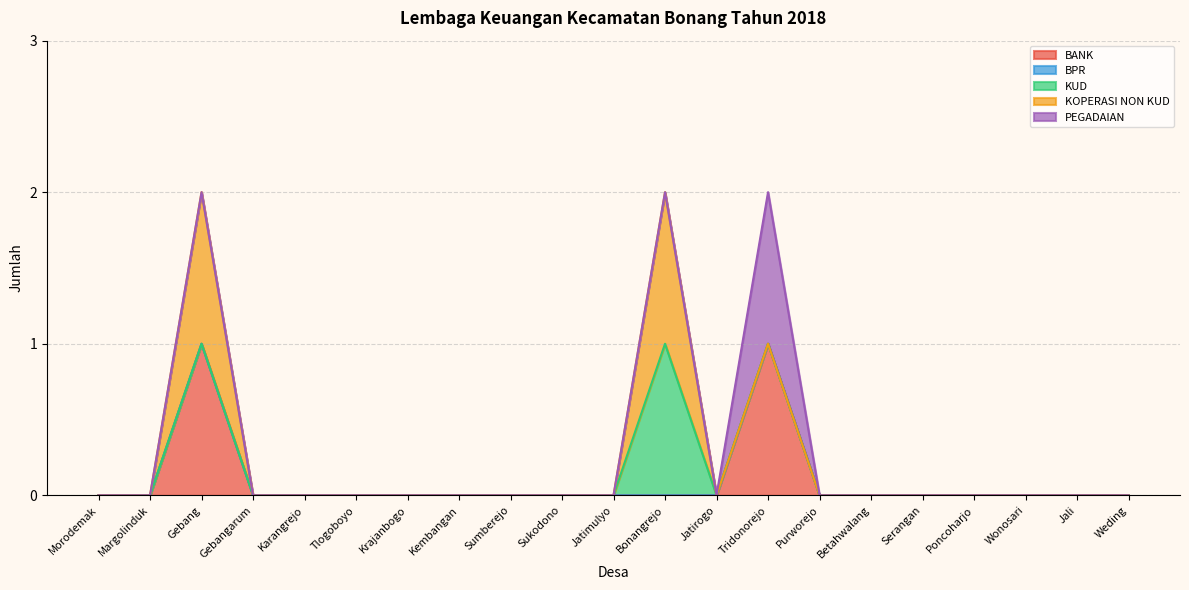

The KOPERASI NON KUD series shows 0 at Betahwalang. True or false?

True